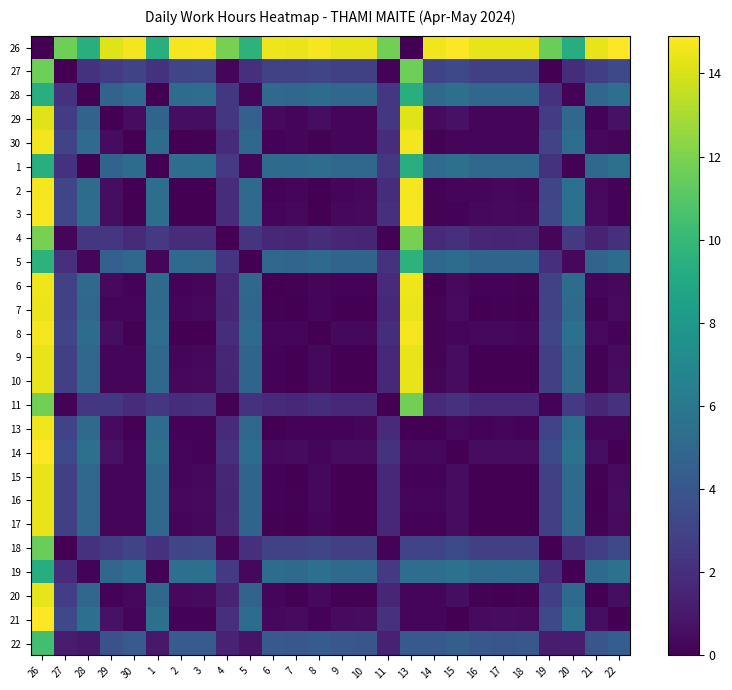

What is the difference between the highest and lowest values at 7?

14.5